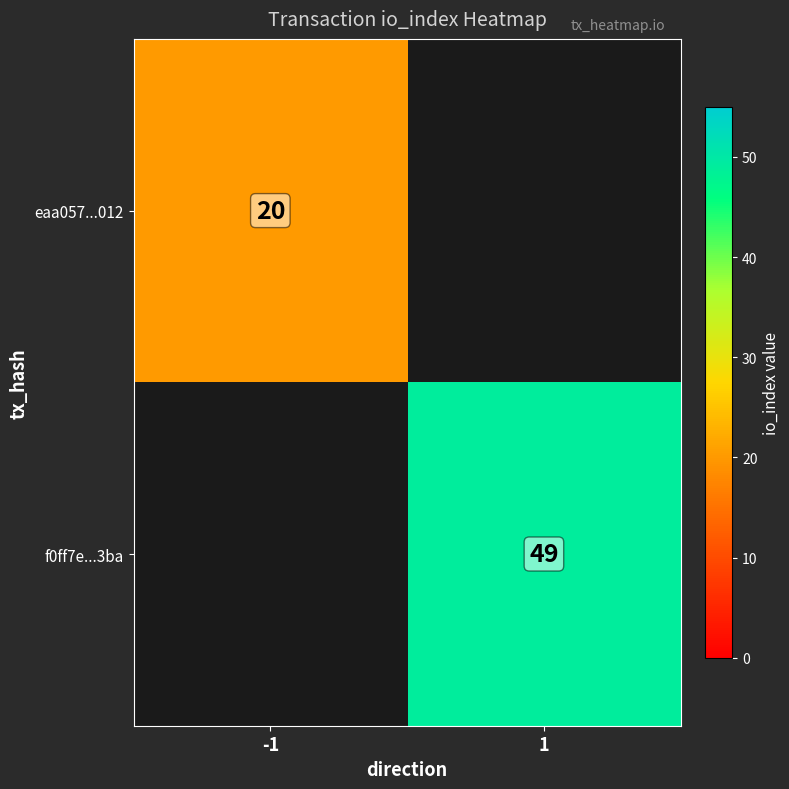

The value of f0ff7e...3ba at 1 is 72. True or false?

False